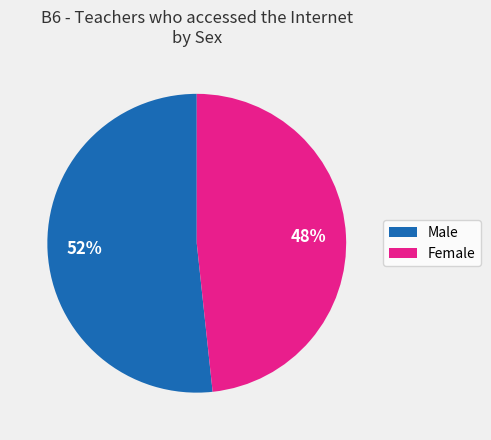

Between Female and Male, which is larger?

Male